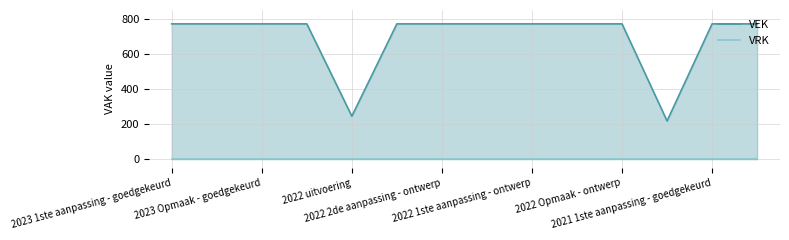

Where is VRK nearest to the value 0?

2023 1ste aanpassing - goedgekeurd